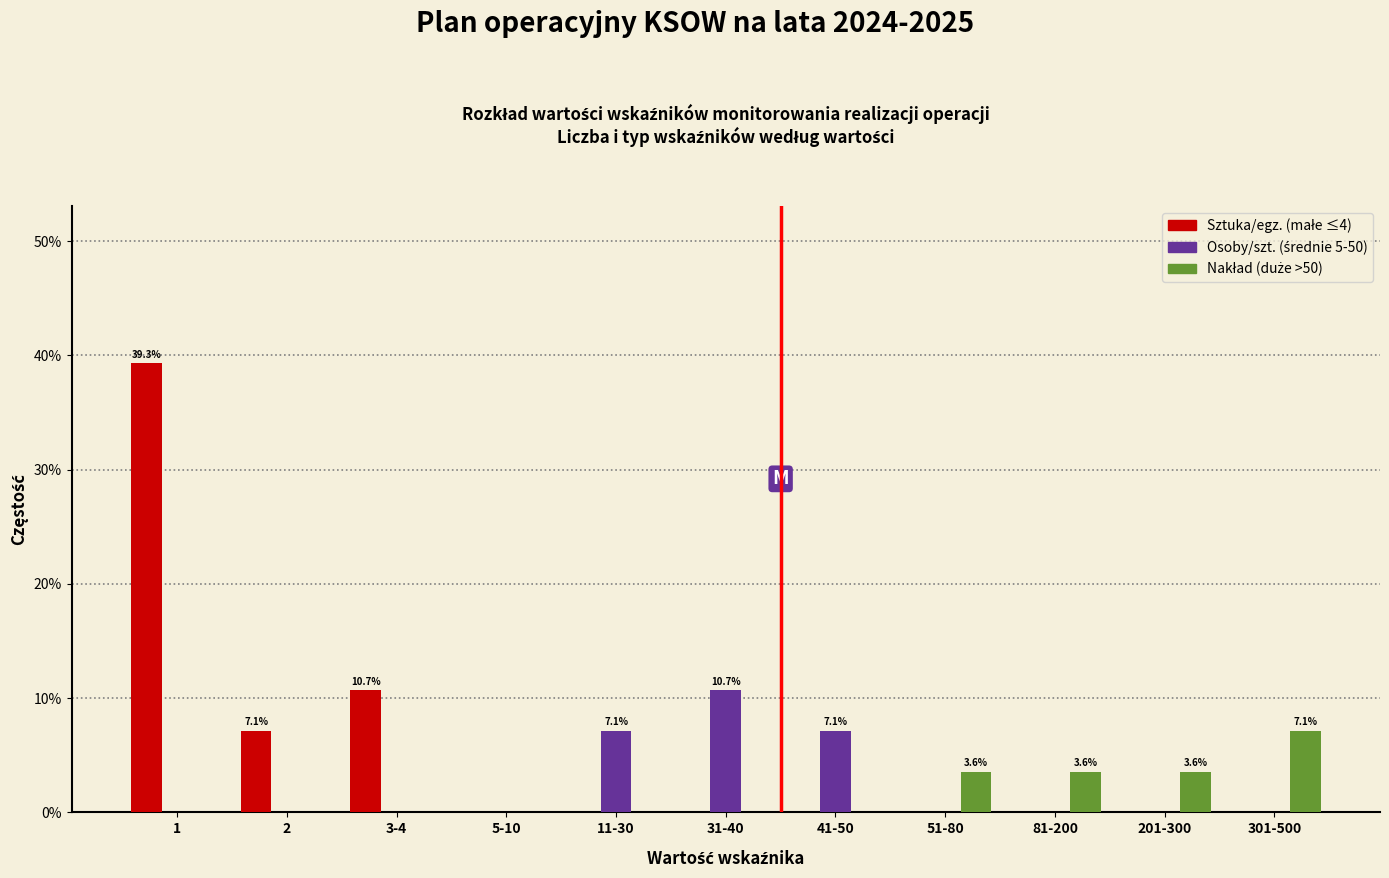

What is the total value across all series at 11-30?

7.1